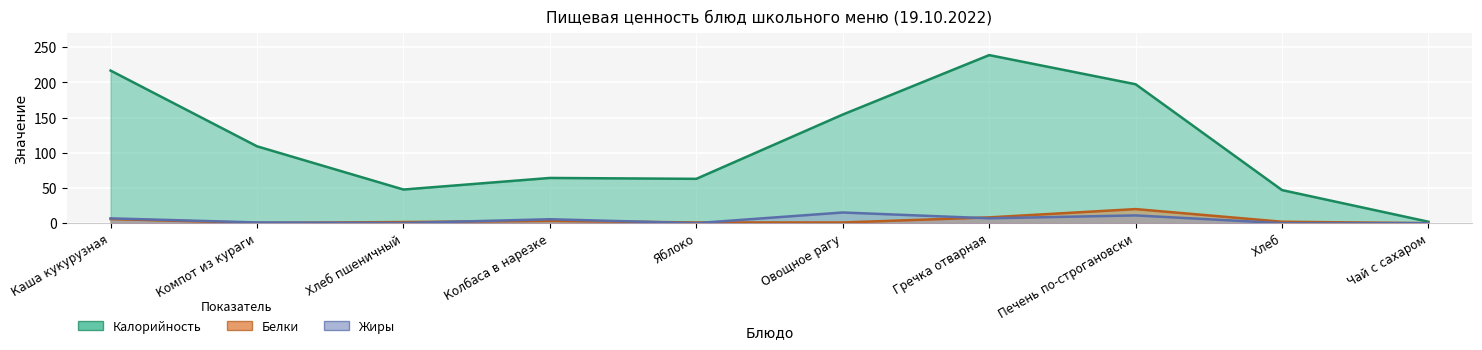

Reading left to right, list all the values displayed in this chart.

Калорийность: Каша кукурузная=216.9	Компот из кураги=109.2	Хлеб пшеничный=47.8	Колбаса в нарезке=64.2	Яблоко=63.0	Овощное рагу=154.4	Гречка отварная=238.9	Печень по-строгановски=197.5	Хлеб=47.0	Чай с сахаром=2.0
Белки: Каша кукурузная=5.8	Компот из кураги=0.3	Хлеб пшеничный=1.6	Колбаса в нарезке=3.2	Яблоко=1.0	Овощное рагу=1.0	Гречка отварная=8.2	Печень по-строгановски=20.0	Хлеб=2.0	Чай с сахаром=0.0
Жиры: Каша кукурузная=6.8	Компот из кураги=1.0	Хлеб пшеничный=0.2	Колбаса в нарезке=5.5	Яблоко=0.0	Овощное рагу=15.2	Гречка отварная=6.9	Печень по-строгановски=11.0	Хлеб=0.0	Чай с сахаром=0.0